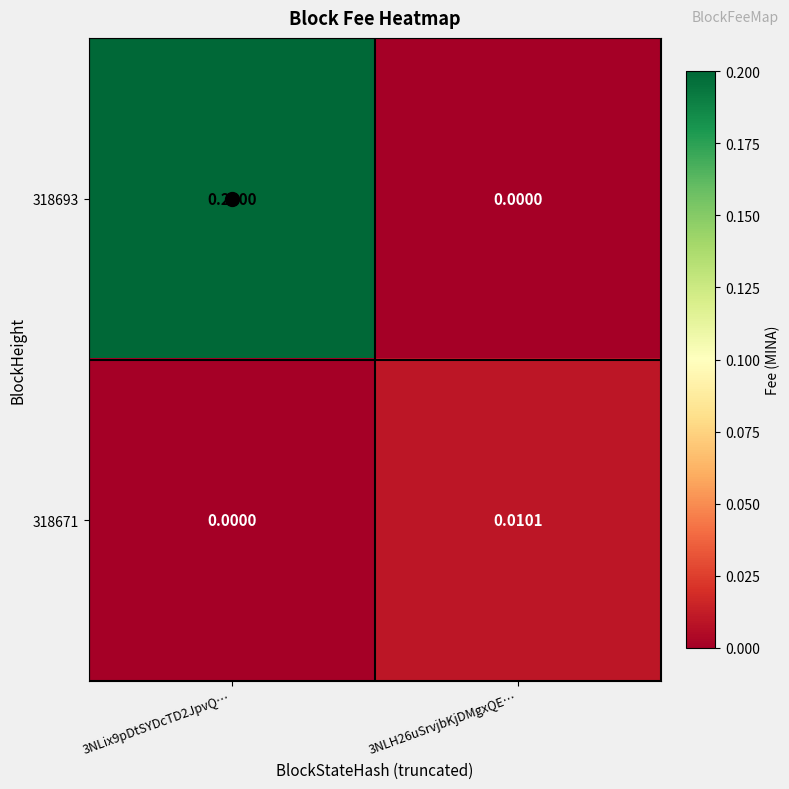

How many distinct data groups are displayed?

2